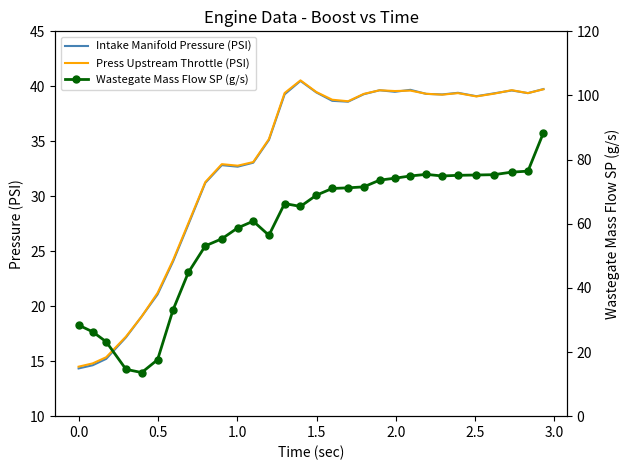

How many data points in Wastegate Mass Flow SP (g/s) are less than 68?

15